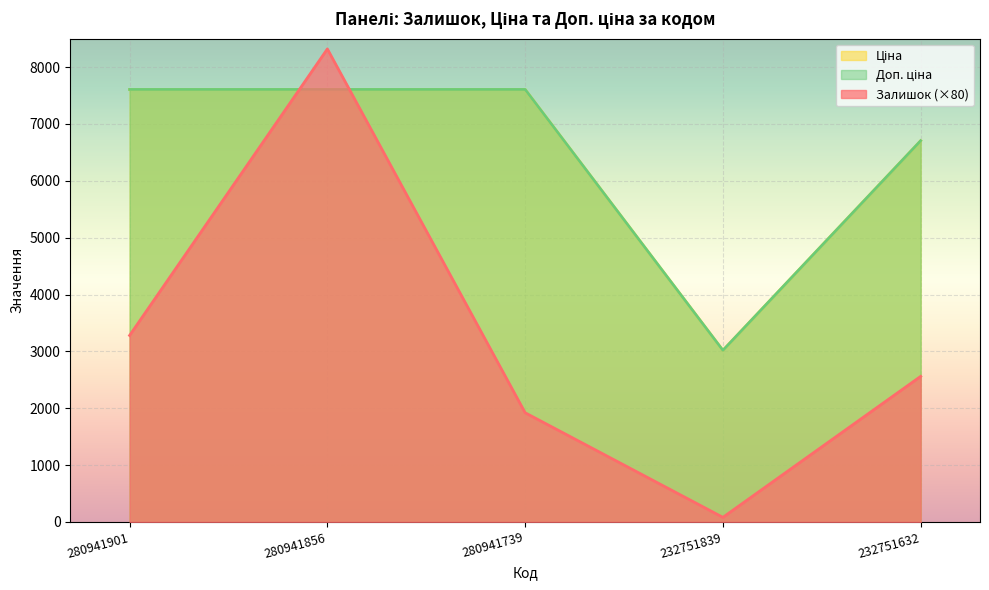

What is the difference between the maximum and minimum values in the Залишок series?

8240.0